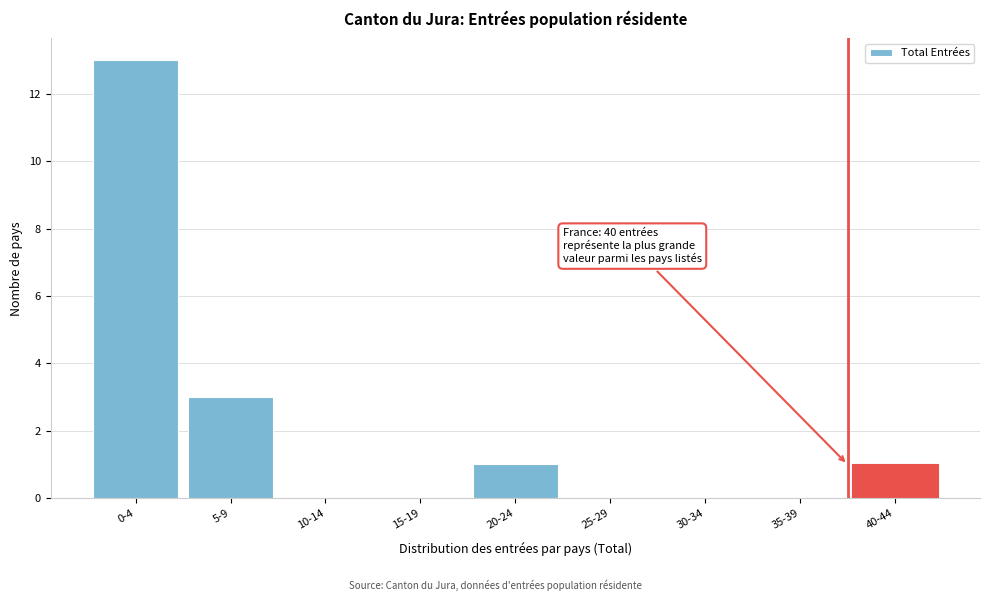

Reading right to left, what are all the values shown in this chart?

40-44=1	35-39=0	30-34=0	25-29=0	20-24=1	15-19=0	10-14=0	5-9=3	0-4=13